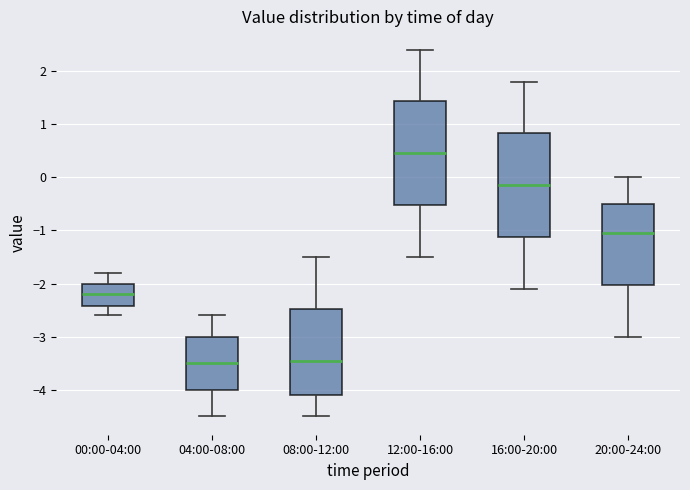

Where does the upper whisker of the box for 08:00-12:00 end on the y-axis? The values are not printed on the chart, so give them approximately, as read against the axis.

-1.5